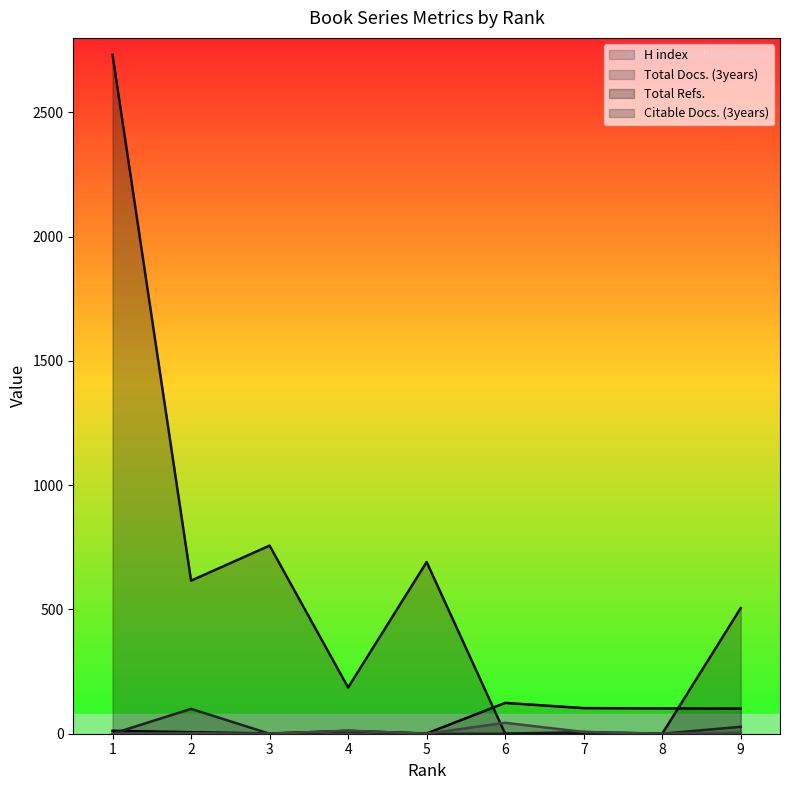

What is the spread (max minus min) of values at 1?

2732